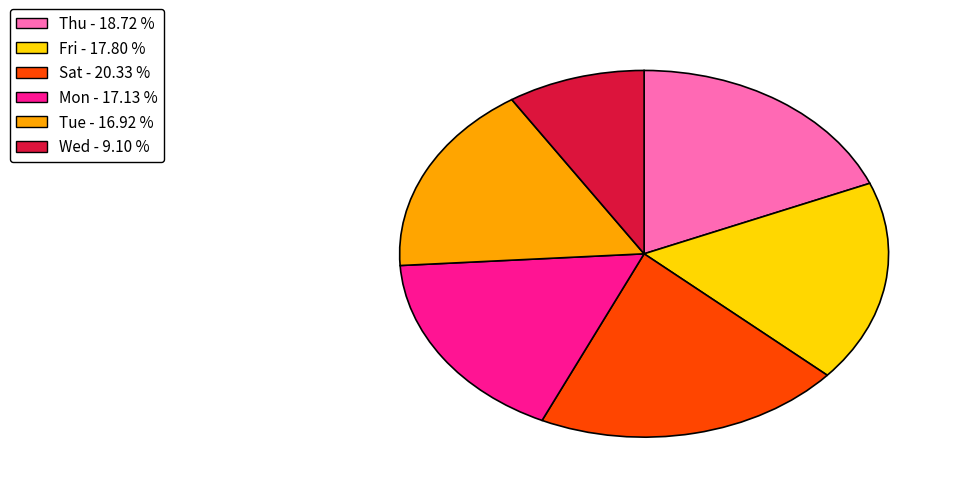

How many slices are in this pie chart?

6